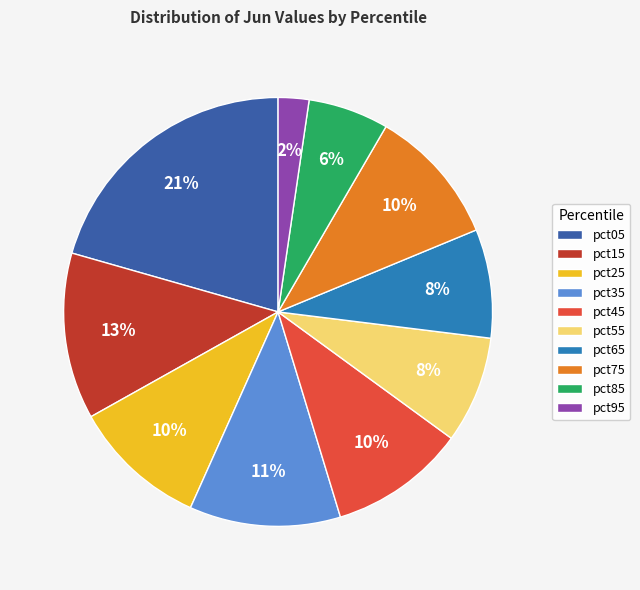

How many segments does this pie chart have?

10